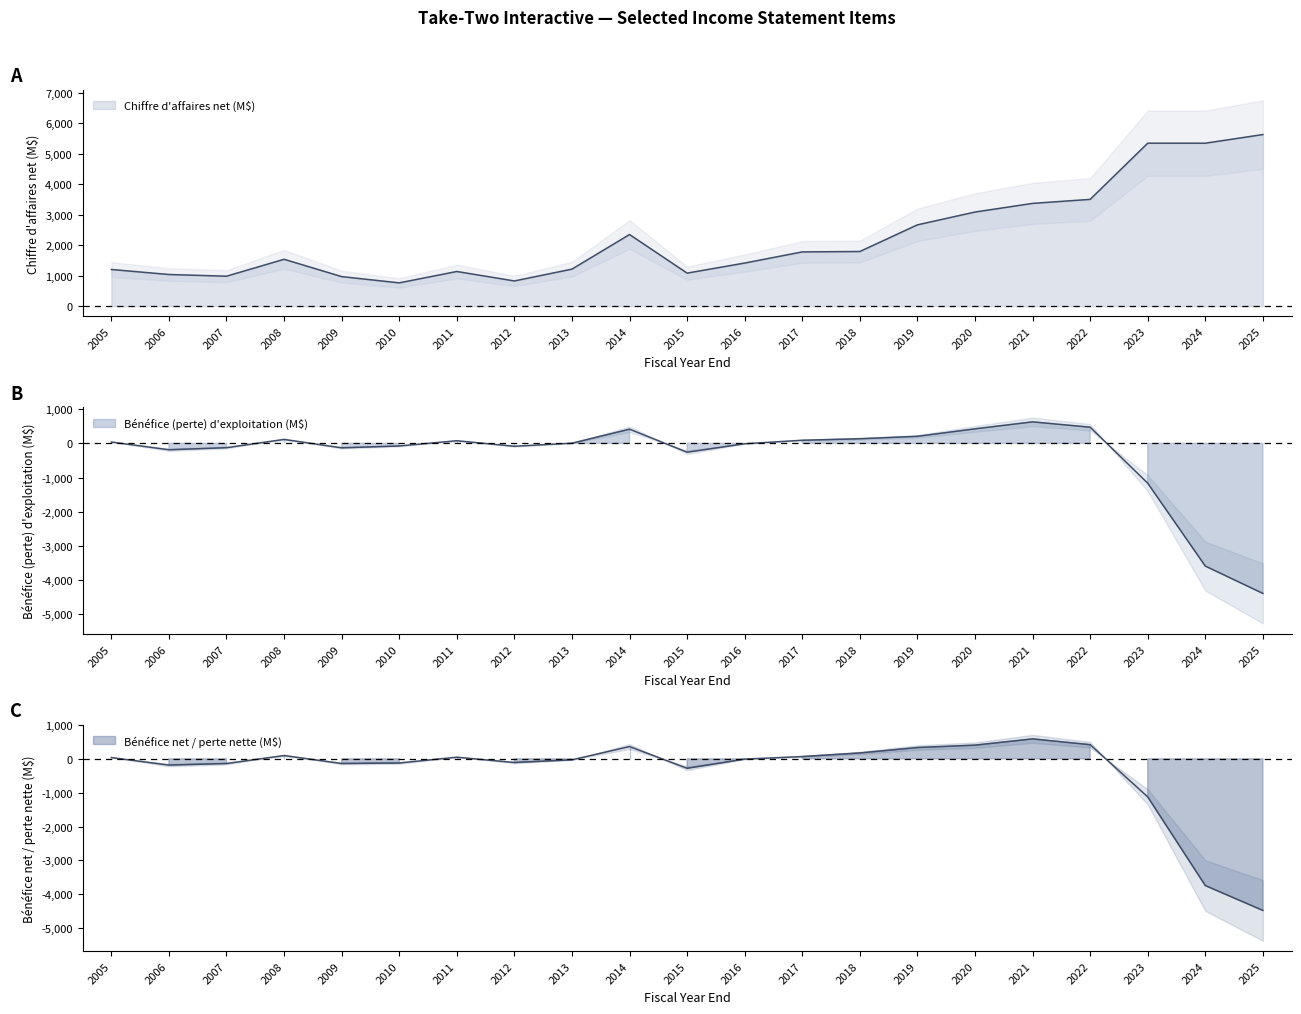

True or false: Bénéfice net (perte nette) has a value of 56.5 at 2008.

False